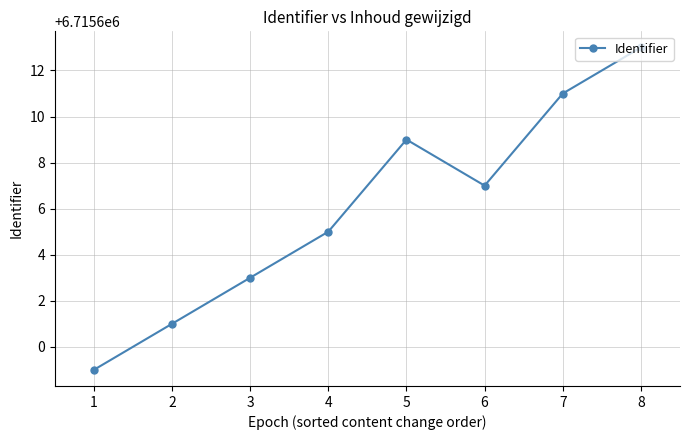

What is the change in value from 2 to 3?

+2